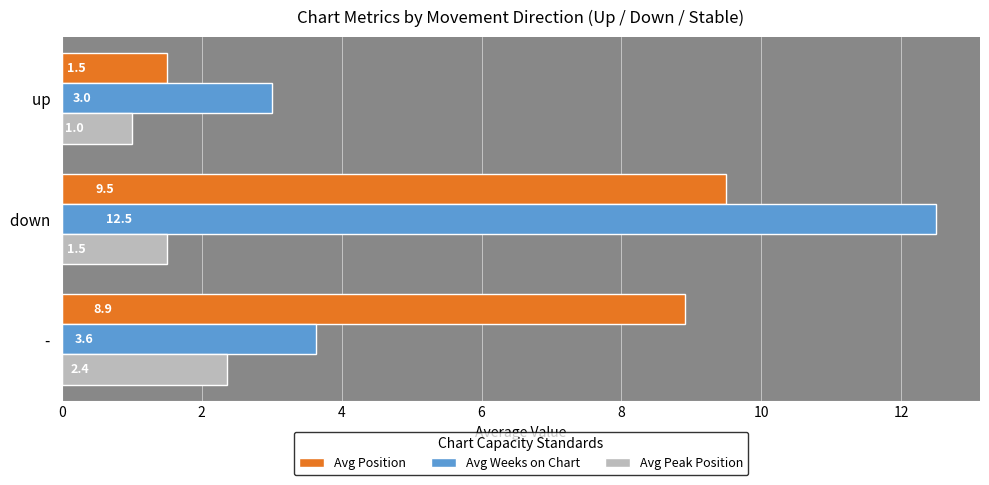

The value of Avg Peak Position at up   is 1.0. True or false?

True